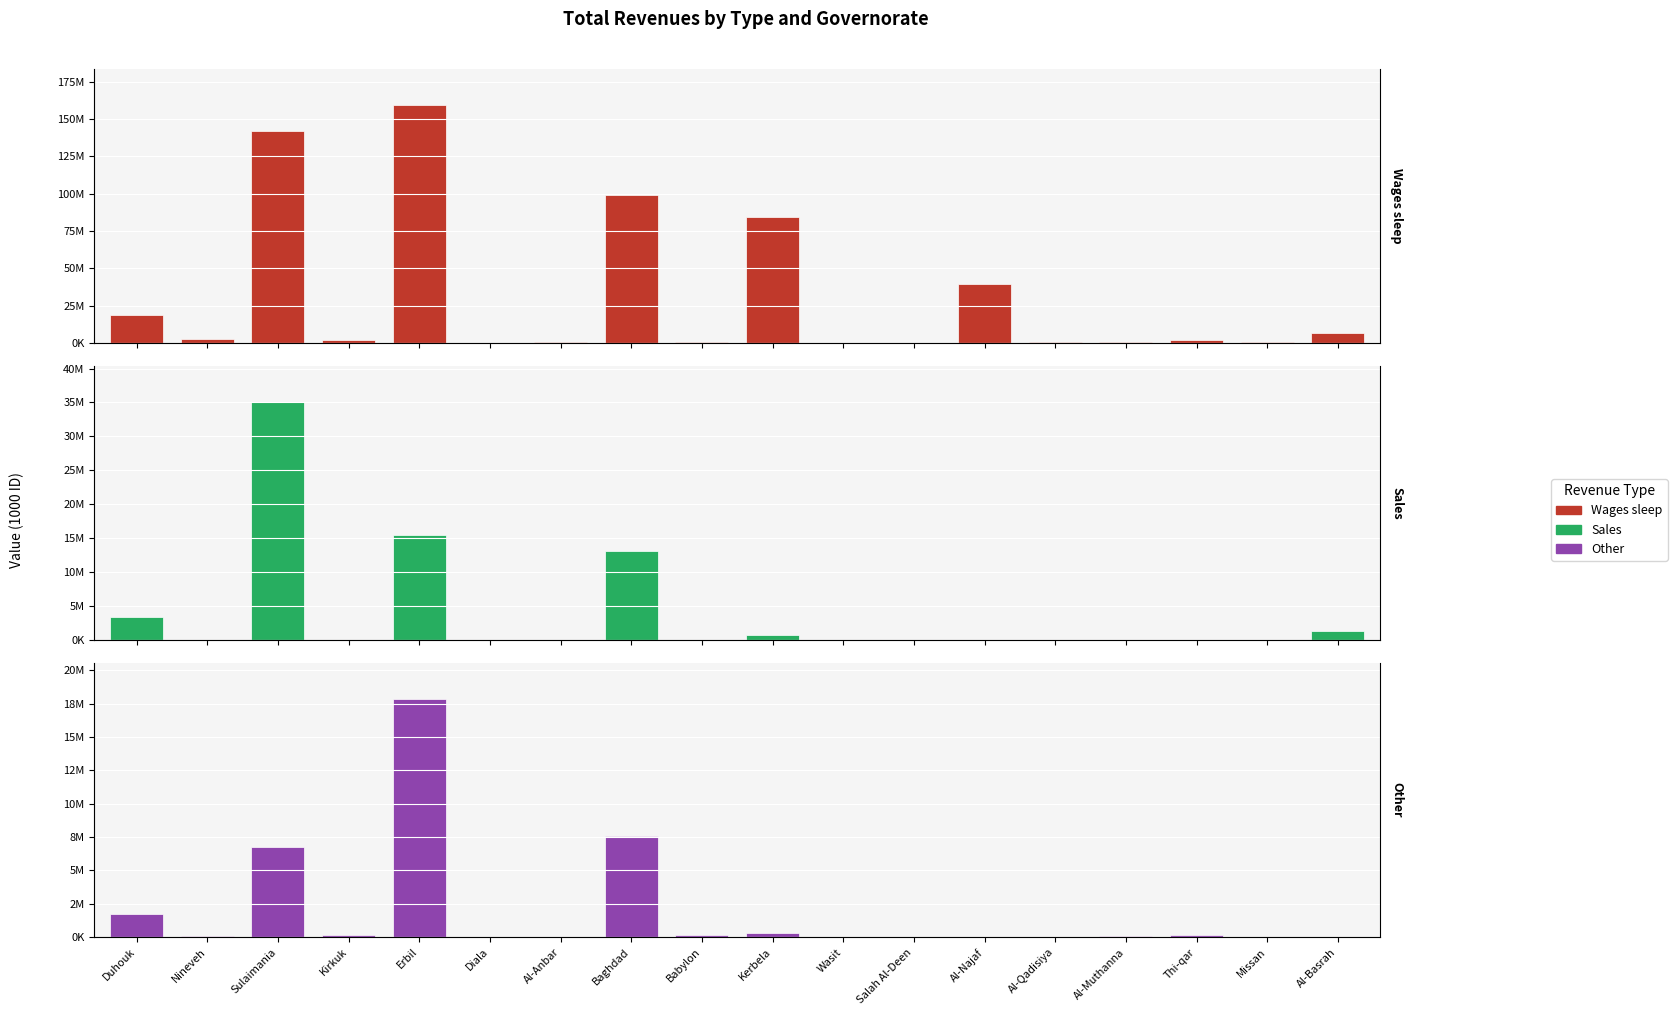

How many groups of bars are there?

18